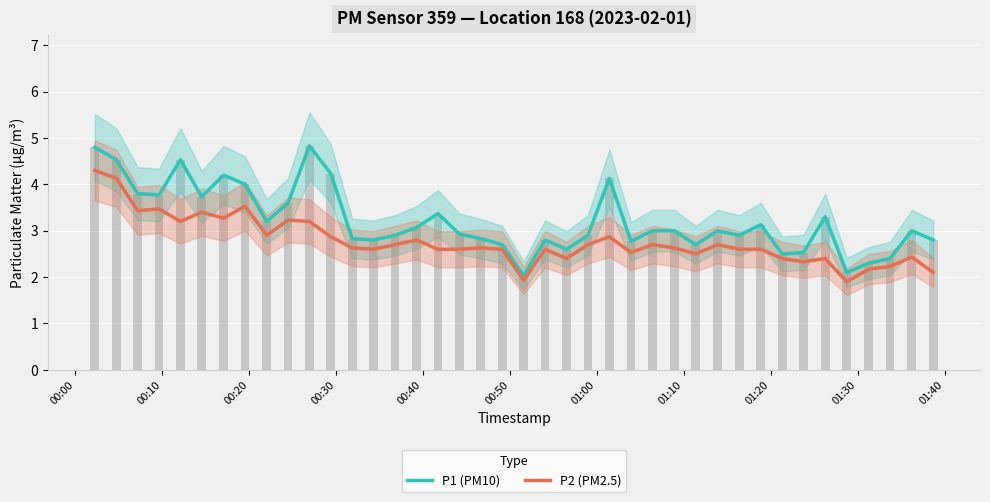

Rank the series by their average value, from lowest to highest.

P2 (PM2.5), P1 (PM10)